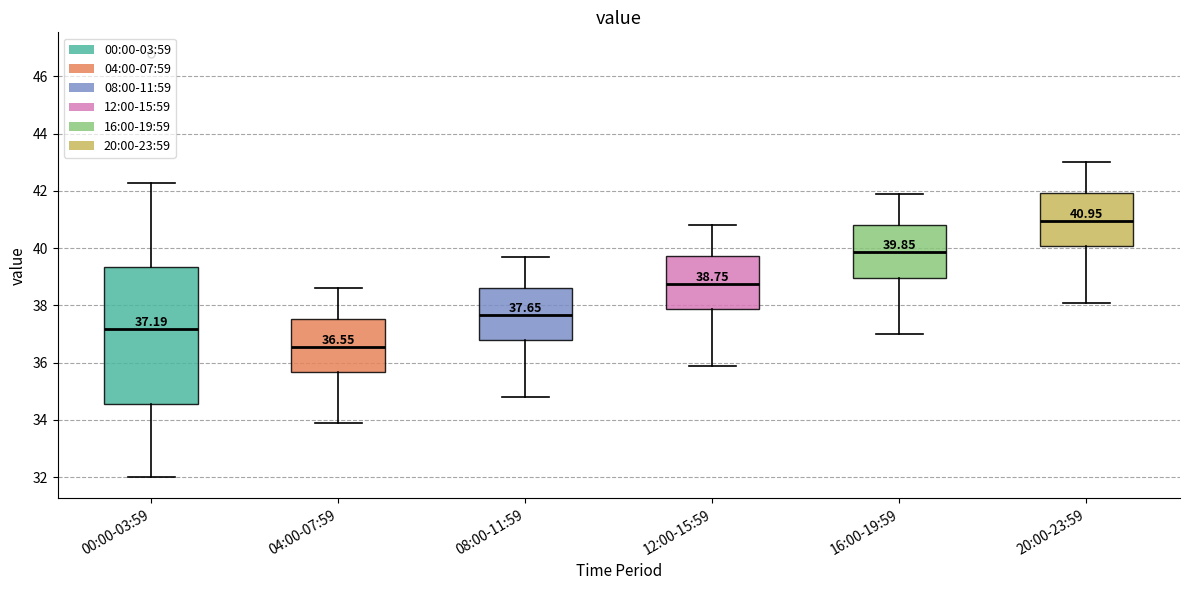

Comparing the boxes themselves (not the whiskers), which one is the tallest?

00:00-03:59